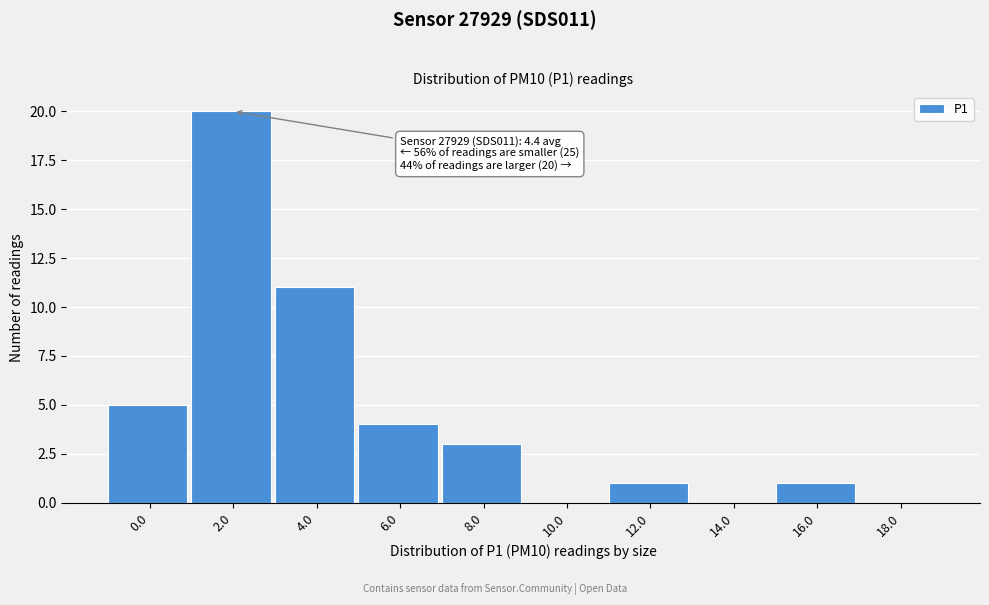

Reading left to right, what are all the values shown in this chart?

0.0=5	2.0=20	4.0=11	6.0=4	8.0=3	10.0=0	12.0=1	14.0=0	16.0=1	18.0=0